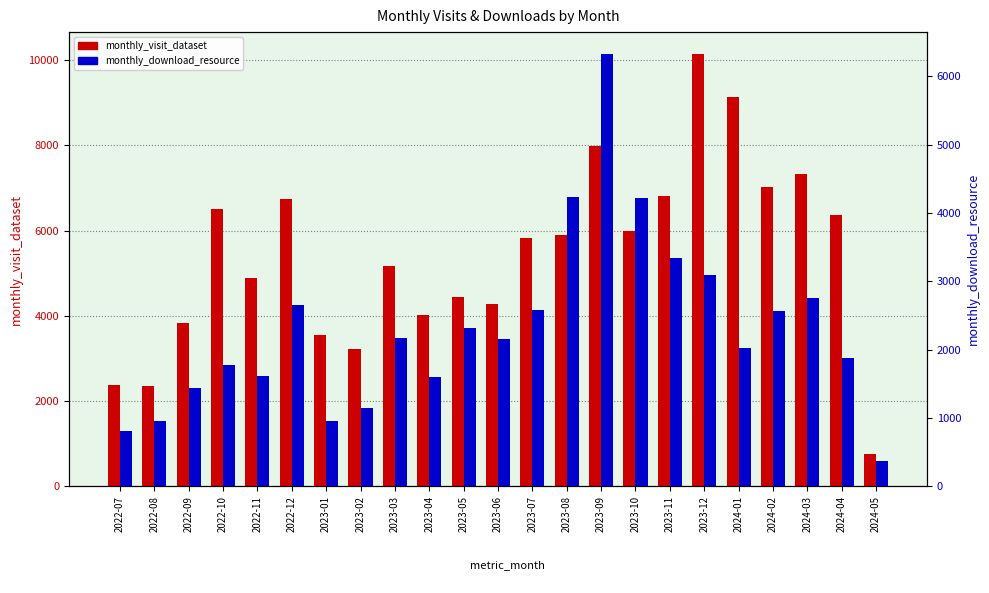

Between 2023-08 and 2023-12, which series saw the biggest shift?

monthly_visit_dataset